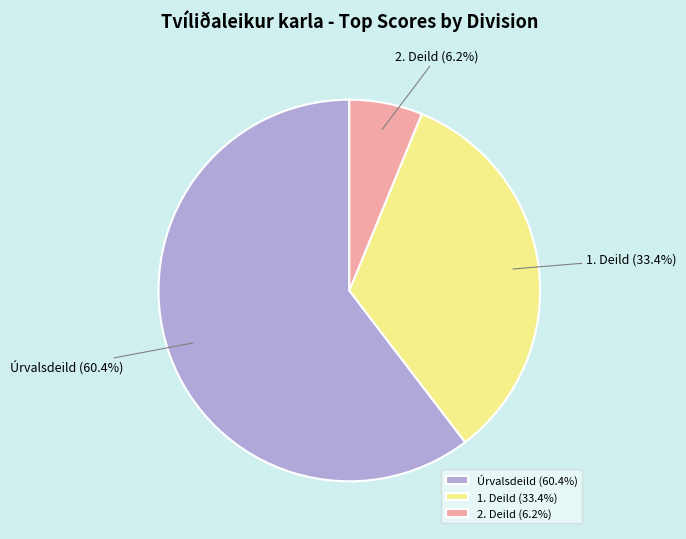

Is 1. Deild the majority of the pie?

No